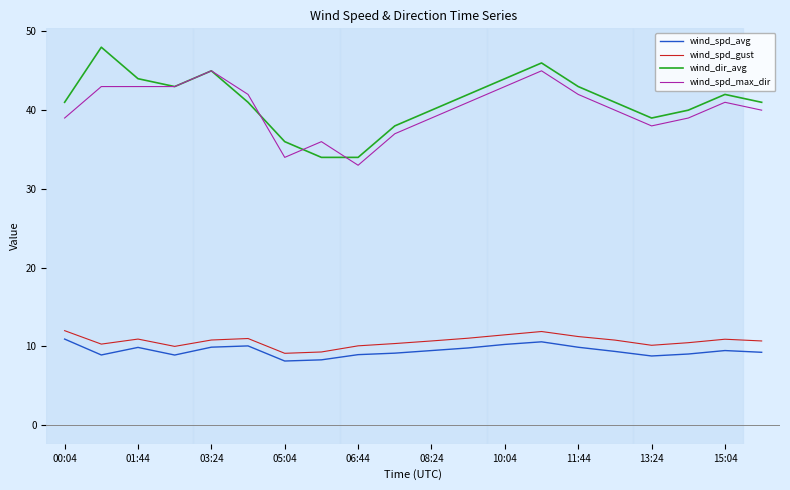

What is the minimum value shown in the chart?

8.1